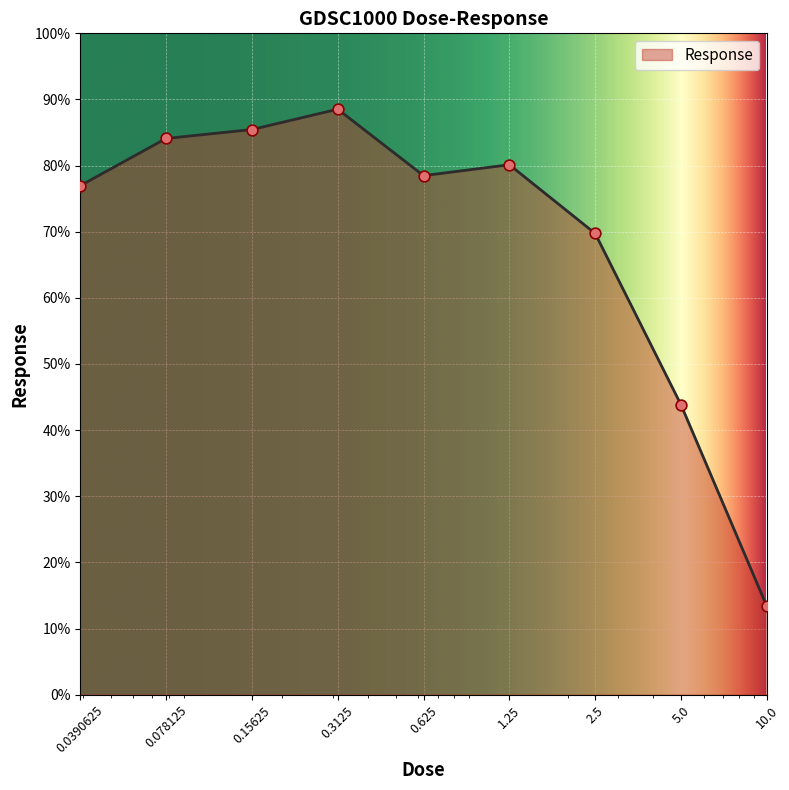

What is the difference between the maximum and minimum values?

75.1